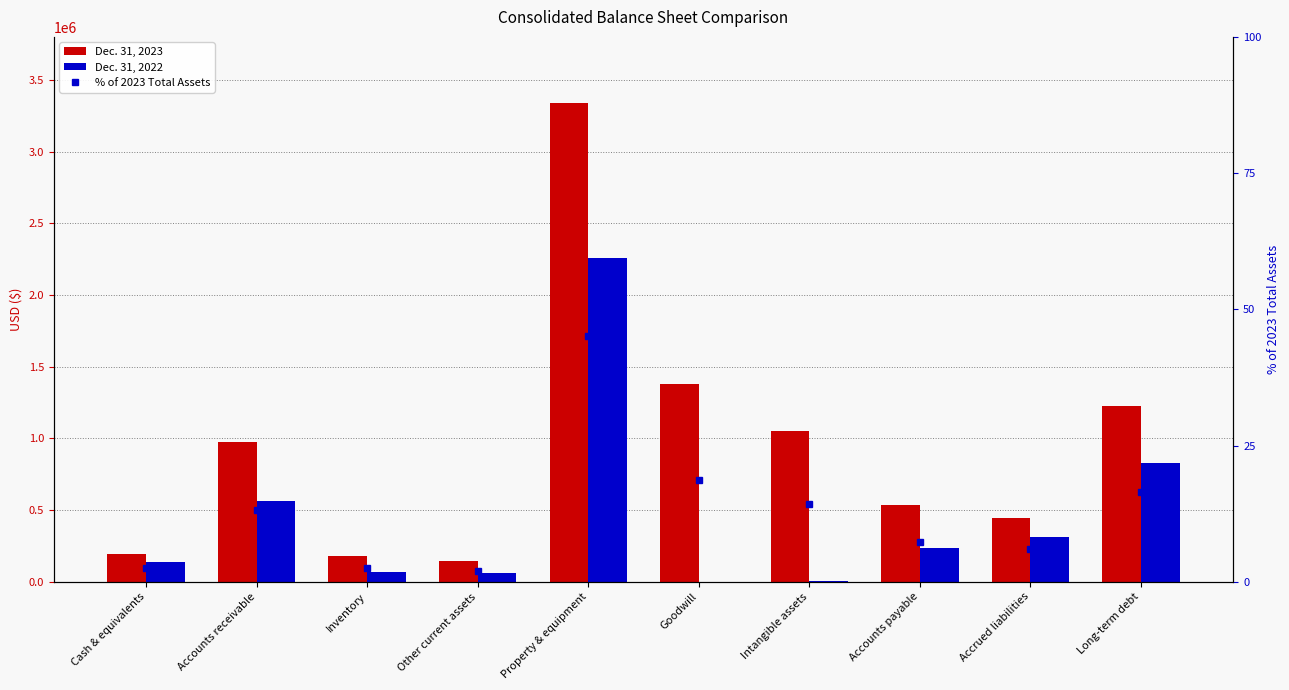

At which label does % of 2023 Total Assets reach its peak?

Property & equipment